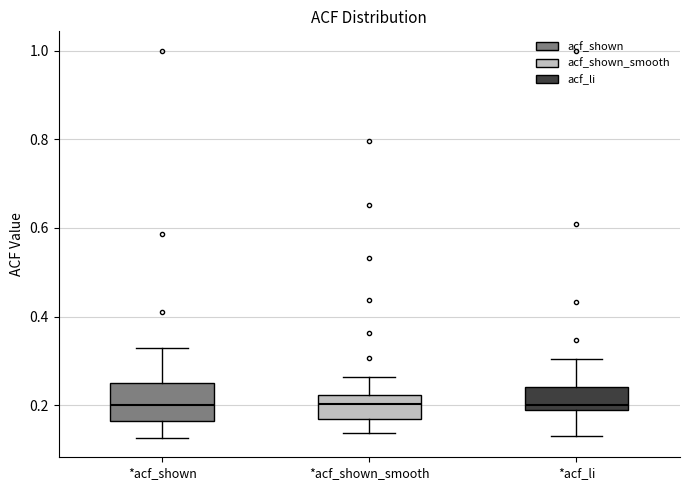

Reading left to right, transcribe this box plot: for each box, give where its median line is, the range the box spans, and where its two whiskers end, as read against the y-axis. The values are not printed on the chart, so give them approximately, as read against the axis.

*acf_shown: median 0.20, box 0.16 to 0.26, whiskers 0.12 to 0.34
*acf_shown_smooth: median 0.20, box 0.16 to 0.22, whiskers 0.14 to 0.26
*acf_li: median 0.20, box 0.18 to 0.24, whiskers 0.14 to 0.30